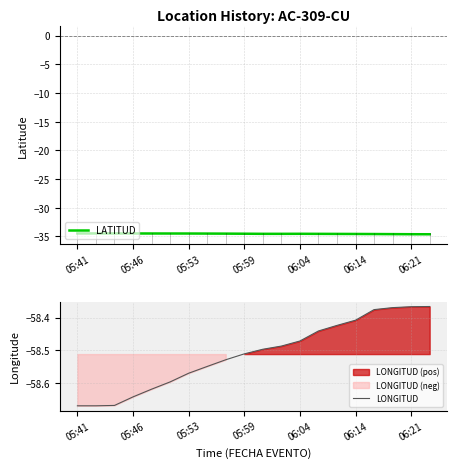

The LATITUD series shows -34.5 at 05:46. True or false?

True